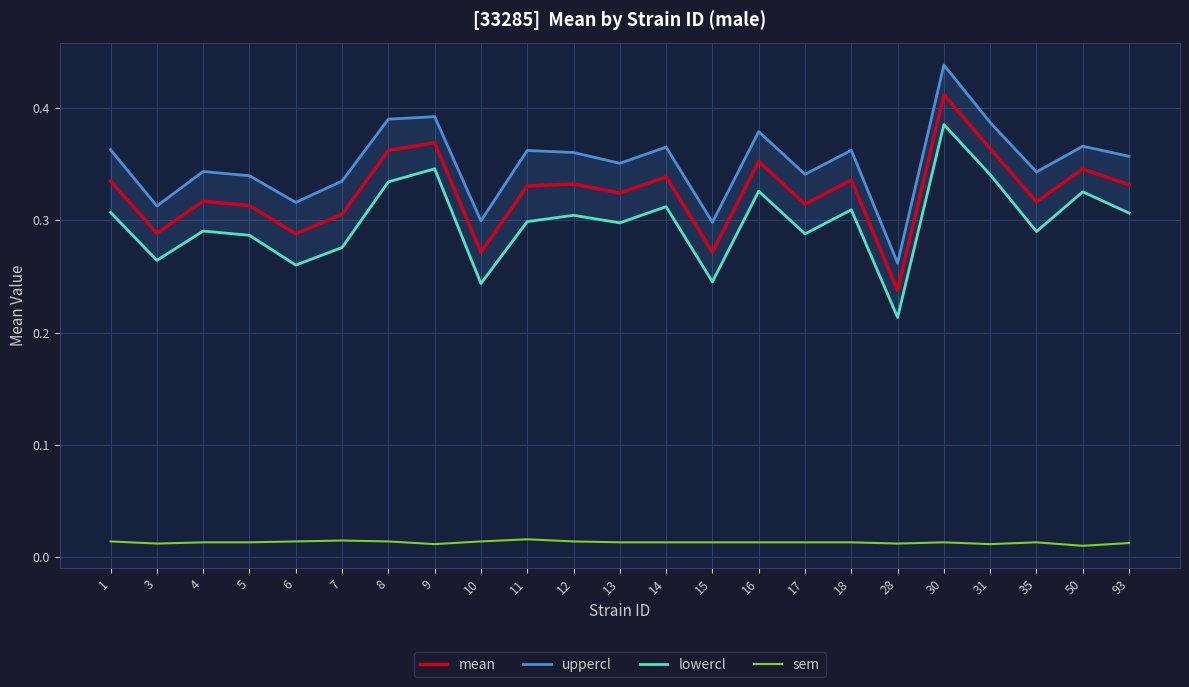

At which category does the chart reach its peak across all series?

30